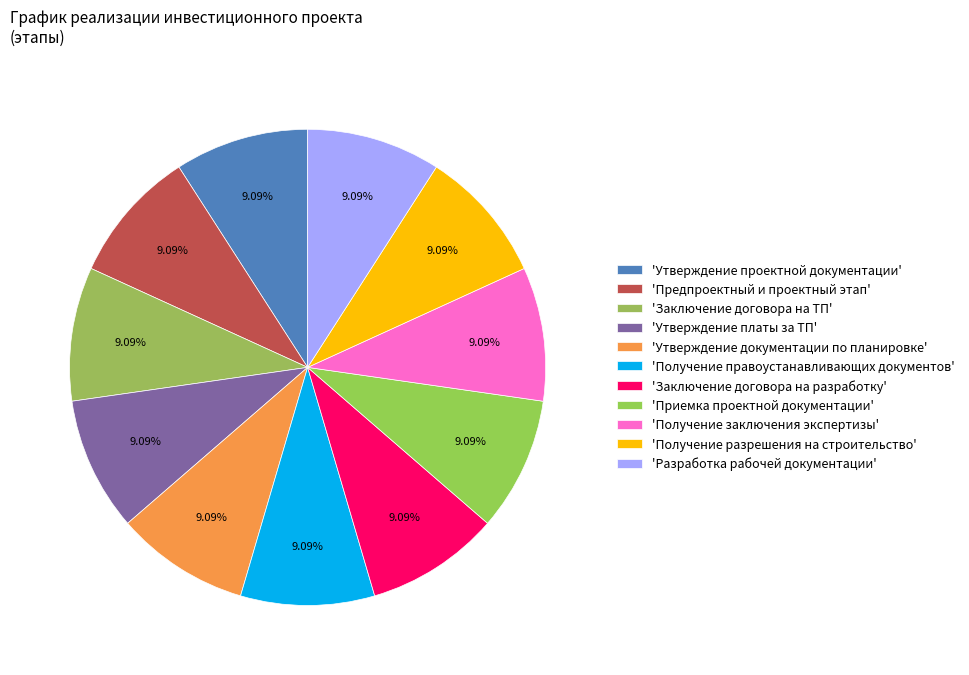

Which category has the smallest portion of the pie?

Предпроектный и проектный этап